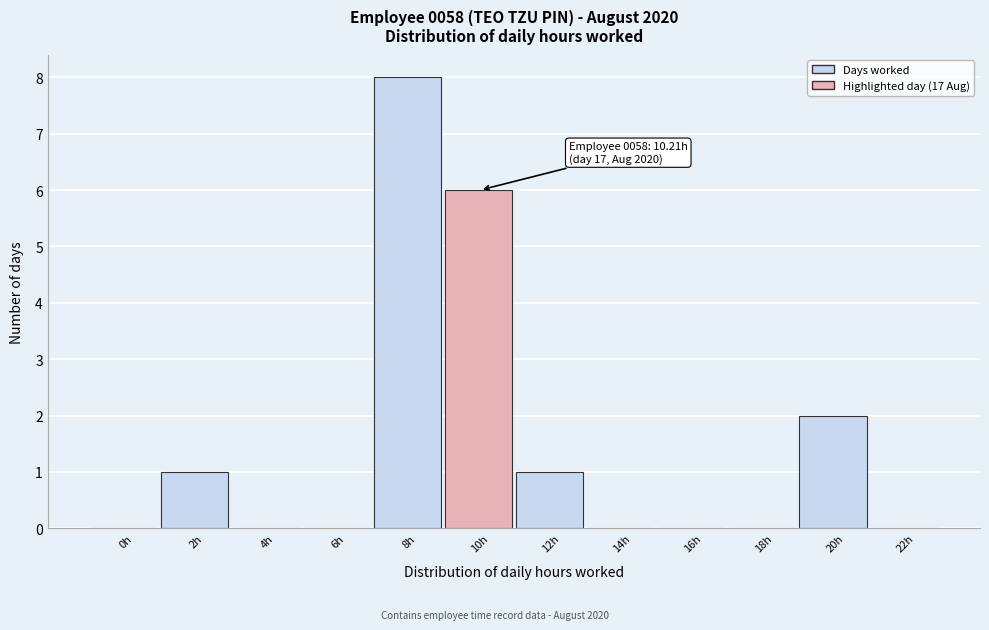

Reading left to right, extract all data points from this chart.

0h=0	2h=1	4h=0	6h=0	8h=8	10h=6	12h=1	14h=0	16h=0	18h=0	20h=2	22h=0